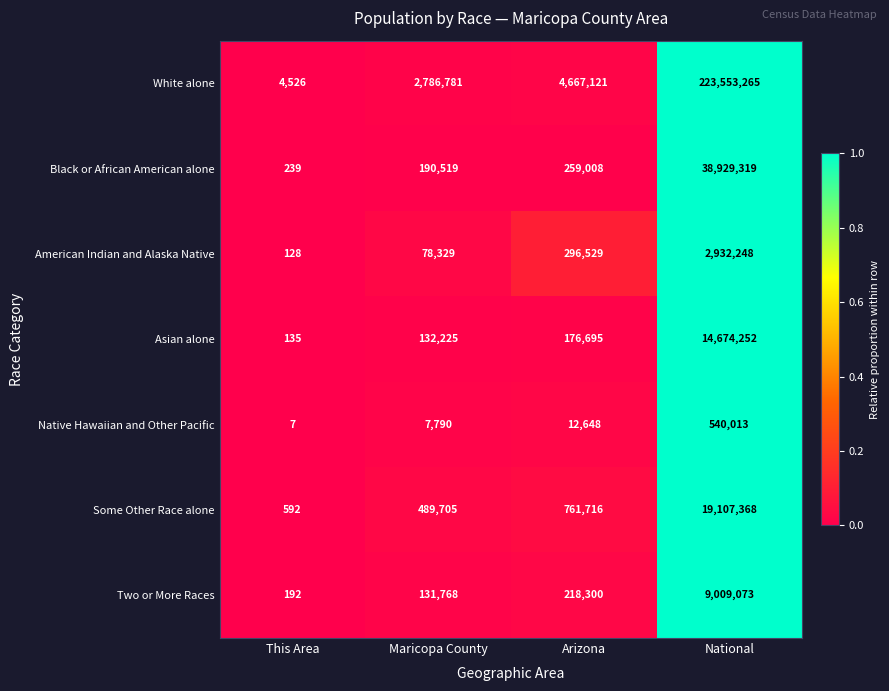

The value of Two or More Races at Maricopa County is 70115. True or false?

False